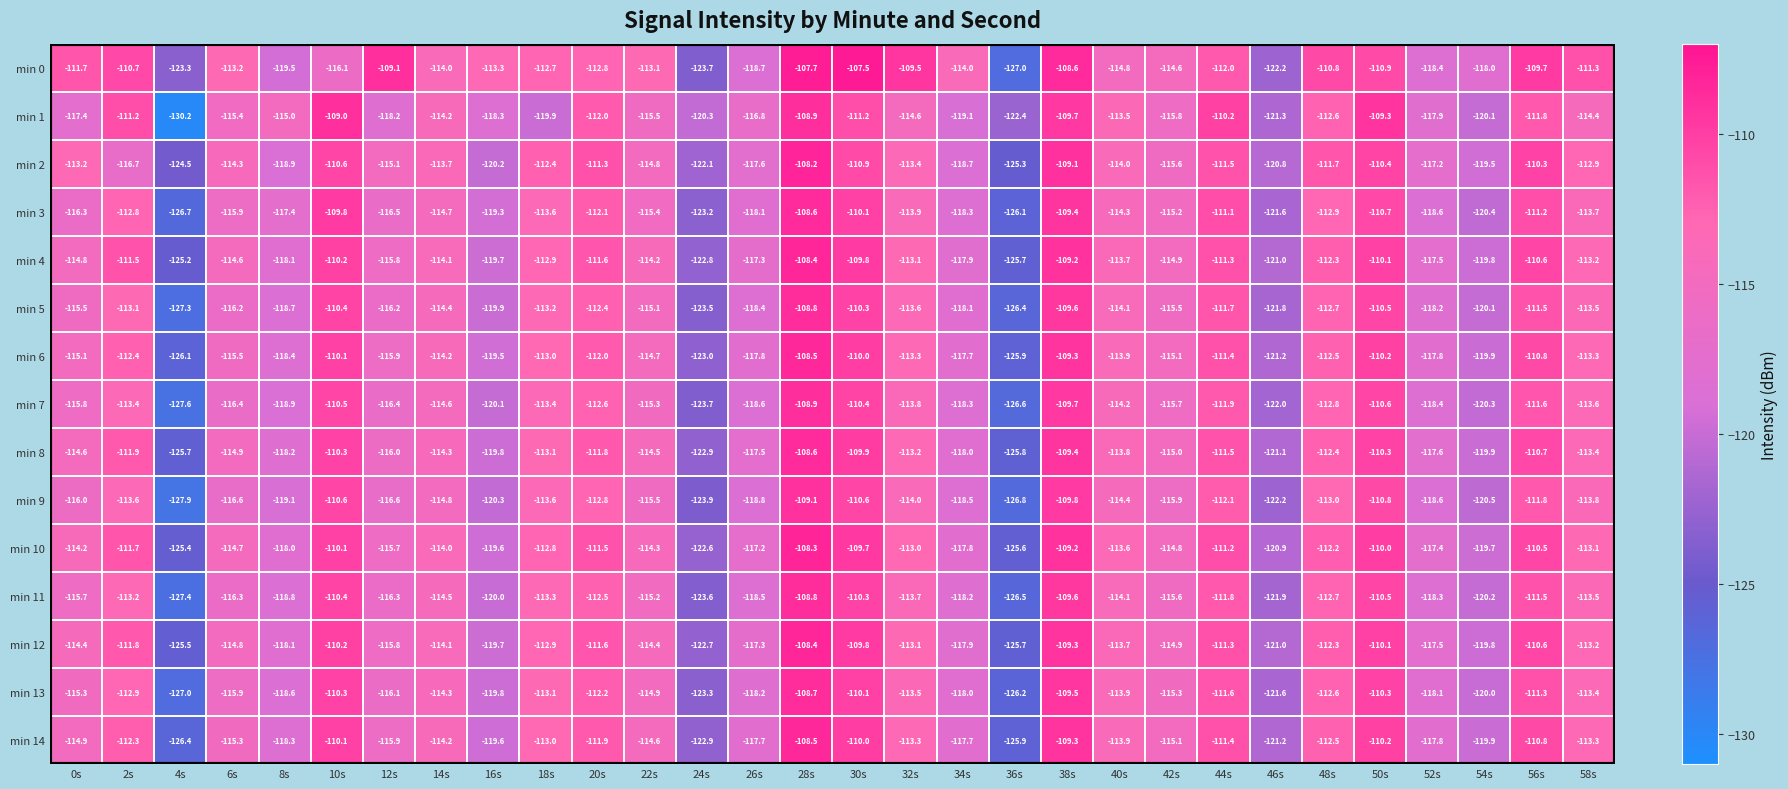

The min 14 series shows -160.0 at 14s. True or false?

False